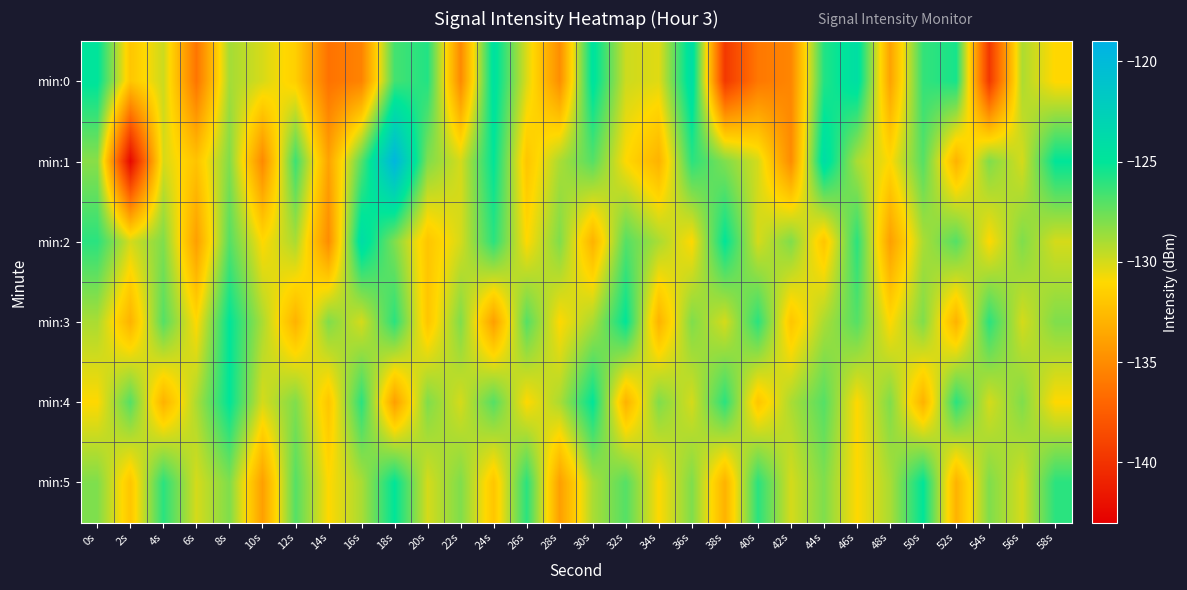

Reading left to right, extract all data points from this chart.

min:0: 0s=-124.8	2s=-132.0	4s=-129.8	6s=-136.2	8s=-128.9	10s=-130.0	12s=-131.5	14s=-136.3	16s=-135.5	18s=-126.6	20s=-125.8	22s=-135.1	24s=-124.4	26s=-130.1	28s=-134.9	30s=-124.6	32s=-129.8	34s=-130.3	36s=-124.1	38s=-139.7	40s=-136.1	42s=-135.3	44s=-125.8	46s=-124.2	48s=-133.8	50s=-126.2	52s=-125.5	54s=-139.7	56s=-129.1	58s=-131.1
min:1: 0s=-128.2	2s=-142.5	4s=-130.0	6s=-132.1	8s=-128.0	10s=-135.2	12s=-126.4	14s=-133.8	16s=-127.0	18s=-119.6	20s=-128.0	22s=-130.0	24s=-125.0	26s=-132.0	28s=-129.0	30s=-127.0	32s=-131.0	34s=-133.0	36s=-126.0	38s=-128.0	40s=-130.0	42s=-135.0	44s=-124.0	46s=-129.0	48s=-131.0	50s=-127.0	52s=-133.0	54s=-128.0	56s=-130.0	58s=-125.0
min:2: 0s=-126.0	2s=-130.0	4s=-128.0	6s=-134.0	8s=-127.0	10s=-131.0	12s=-129.0	14s=-135.0	16s=-124.0	18s=-128.0	20s=-132.0	22s=-130.0	24s=-126.0	26s=-131.0	28s=-128.0	30s=-133.0	32s=-127.0	34s=-129.0	36s=-131.0	38s=-125.0	40s=-130.0	42s=-128.0	44s=-132.0	46s=-126.0	48s=-134.0	50s=-129.0	52s=-127.0	54s=-131.0	56s=-128.0	58s=-130.0
min:3: 0s=-129.0	2s=-133.0	4s=-127.0	6s=-131.0	8s=-125.0	10s=-129.0	12s=-133.0	14s=-128.0	16s=-130.0	18s=-126.0	20s=-132.0	22s=-128.0	24s=-134.0	26s=-127.0	28s=-131.0	30s=-129.0	32s=-125.0	34s=-133.0	36s=-128.0	38s=-130.0	40s=-126.0	42s=-132.0	44s=-129.0	46s=-127.0	48s=-131.0	50s=-128.0	52s=-133.0	54s=-126.0	56s=-130.0	58s=-128.0
min:4: 0s=-131.0	2s=-127.0	4s=-133.0	6s=-129.0	8s=-125.0	10s=-130.0	12s=-128.0	14s=-132.0	16s=-126.0	18s=-134.0	20s=-128.0	22s=-130.0	24s=-127.0	26s=-131.0	28s=-129.0	30s=-125.0	32s=-133.0	34s=-128.0	36s=-130.0	38s=-126.0	40s=-132.0	42s=-129.0	44s=-127.0	46s=-131.0	48s=-128.0	50s=-133.0	52s=-126.0	54s=-130.0	56s=-128.0	58s=-131.0
min:5: 0s=-128.0	2s=-132.0	4s=-126.0	6s=-130.0	8s=-128.0	10s=-134.0	12s=-127.0	14s=-131.0	16s=-129.0	18s=-125.0	20s=-130.0	22s=-128.0	24s=-132.0	26s=-126.0	28s=-134.0	30s=-129.0	32s=-127.0	34s=-131.0	36s=-128.0	38s=-133.0	40s=-126.0	42s=-130.0	44s=-128.0	46s=-131.0	48s=-129.0	50s=-125.0	52s=-133.0	54s=-128.0	56s=-130.0	58s=-126.0